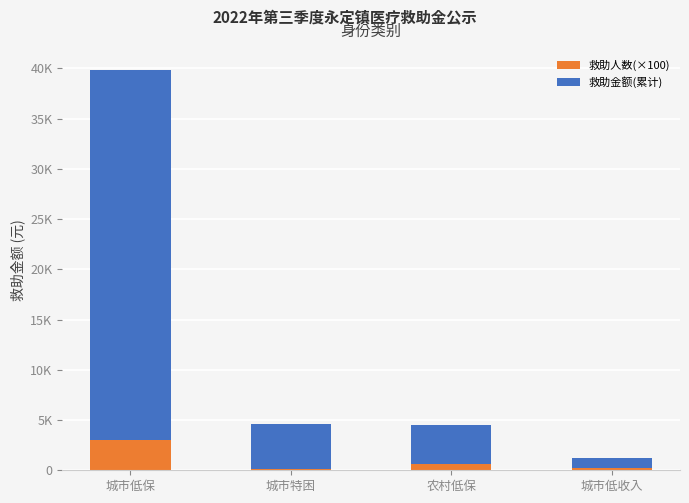

What is the difference between the second highest and second lowest values in the 救助金额(累计) series?

687.2